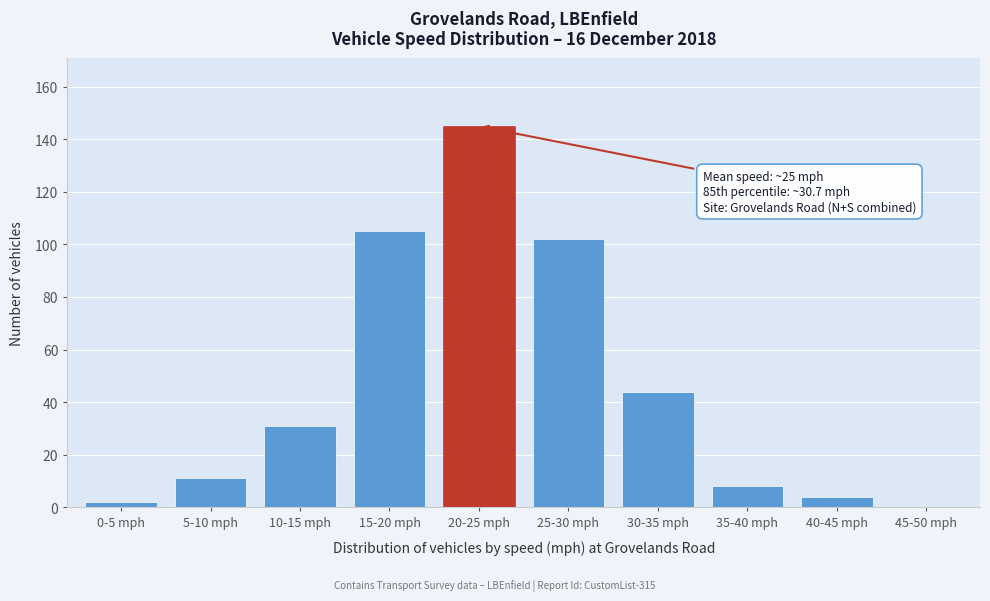

Reading right to left, what are all the values shown in this chart?

45-50 mph=0	40-45 mph=4	35-40 mph=8	30-35 mph=44	25-30 mph=102	20-25 mph=145	15-20 mph=105	10-15 mph=31	5-10 mph=11	0-5 mph=2